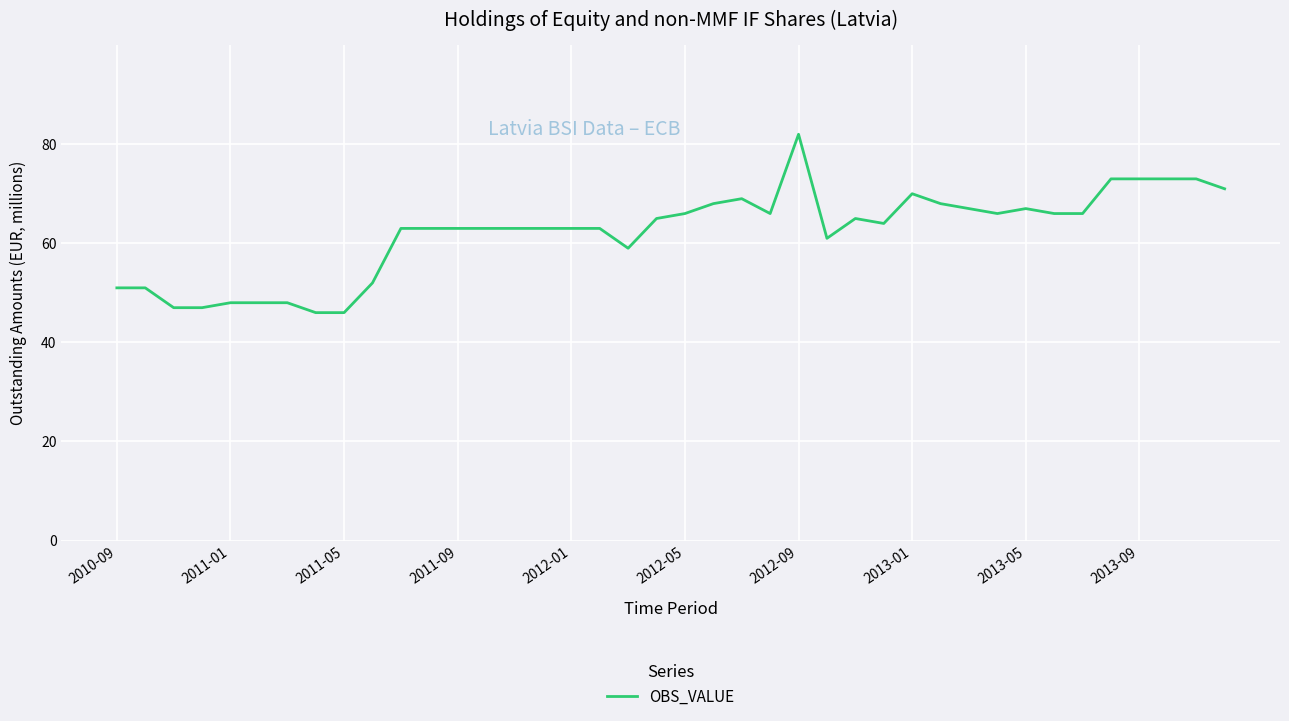

What is the greatest value displayed?

82